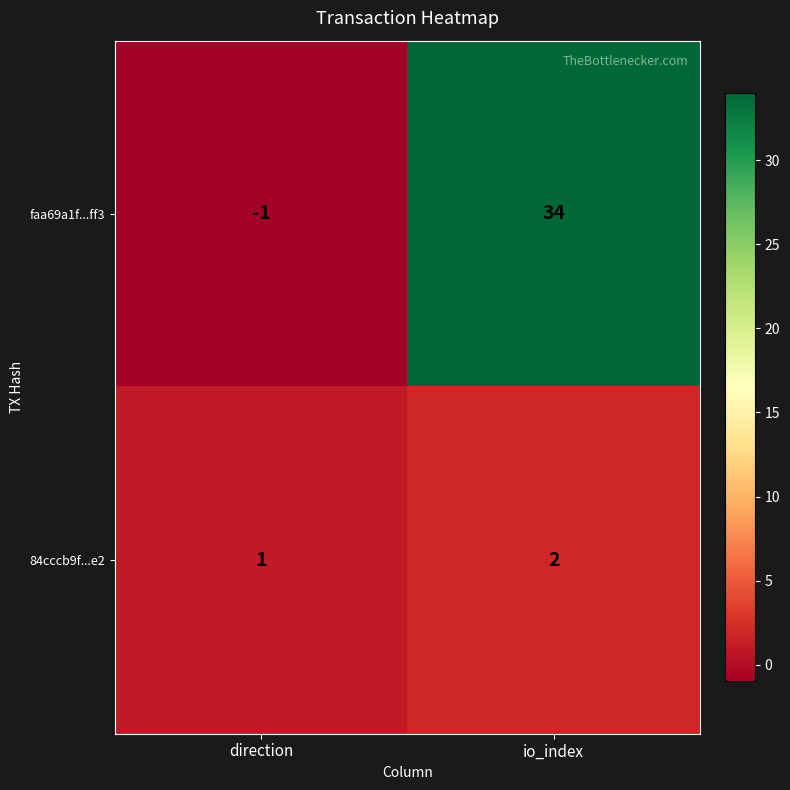

Which series has the widest spread of values?

faa69a1f...ff3